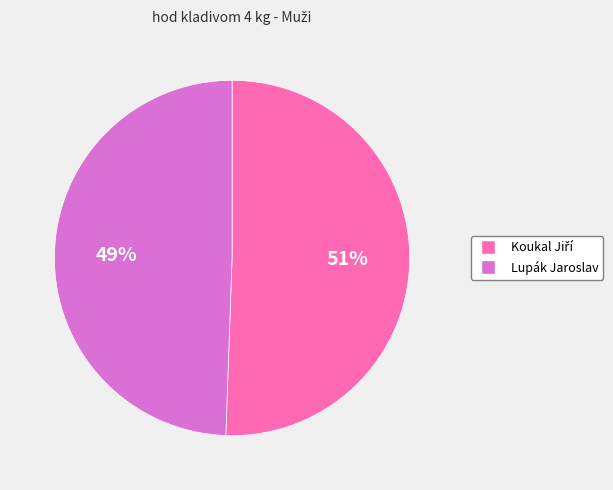

What is the smallest slice in the pie chart?

Lupák Jaroslav